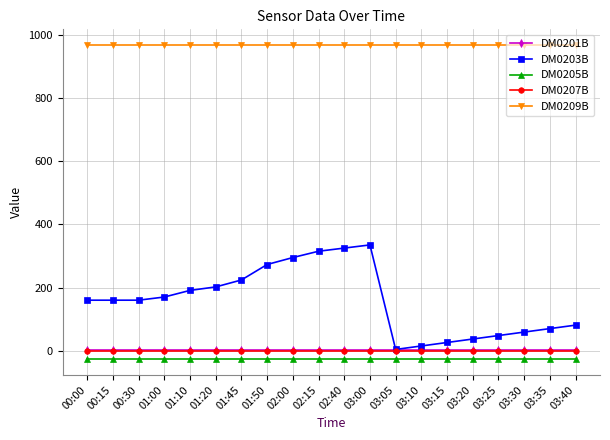

True or false: DM0205B and DM0203B intersect in this chart.

False